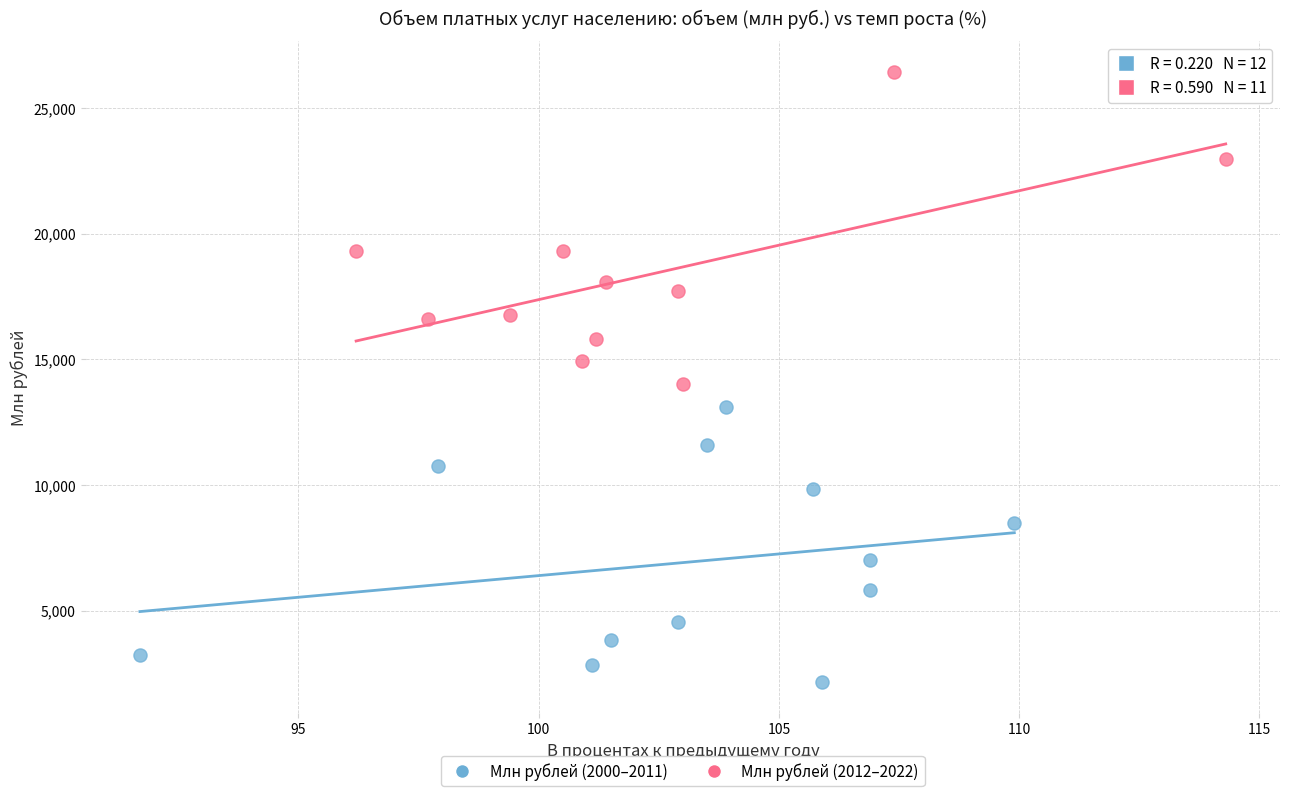

Which series has the widest spread of Y values?

Млн рублей (2012–2022)